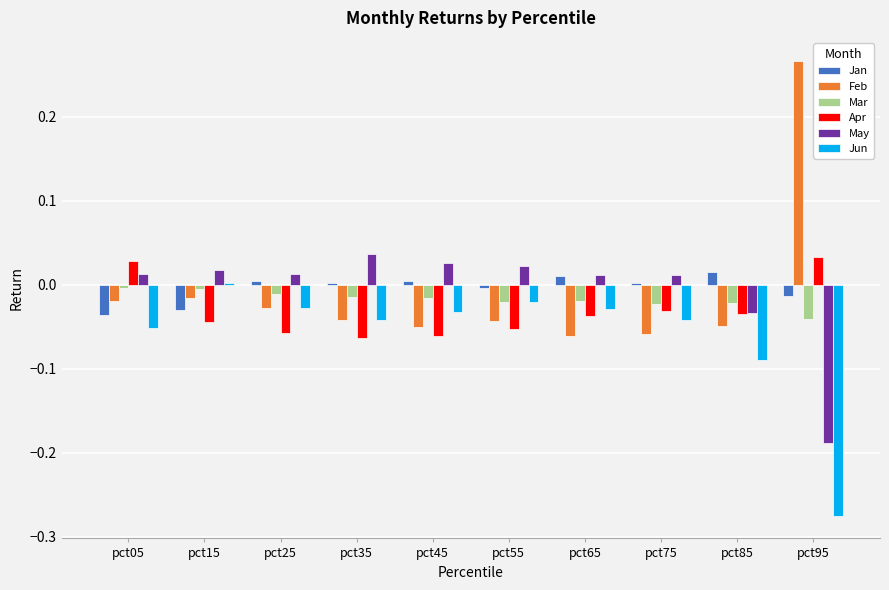

True or false: Feb has a value of -0.0 at pct05.

True